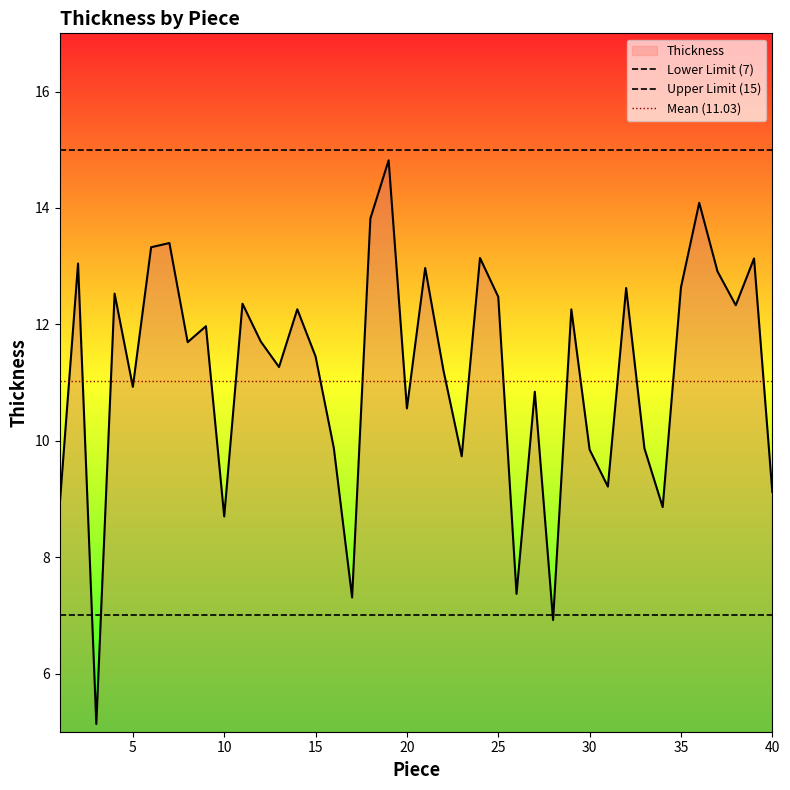

The Thickness series shows 8.7 at 10. True or false?

True